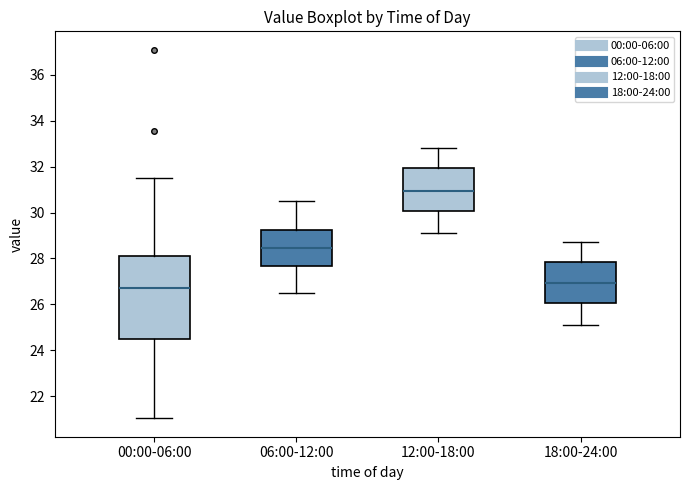

Reading left to right, transcribe this box plot: for each box, give where its median line is, the range the box spans, and where its two whiskers end, as read against the y-axis. The values are not printed on the chart, so give them approximately, as read against the axis.

00:00-06:00: median 26.8, box 24.4 to 28.0, whiskers 21.0 to 31.6
06:00-12:00: median 28.4, box 27.6 to 29.2, whiskers 26.6 to 30.6
12:00-18:00: median 31.0, box 30.0 to 32.0, whiskers 29.2 to 32.8
18:00-24:00: median 27.0, box 26.0 to 27.8, whiskers 25.2 to 28.8